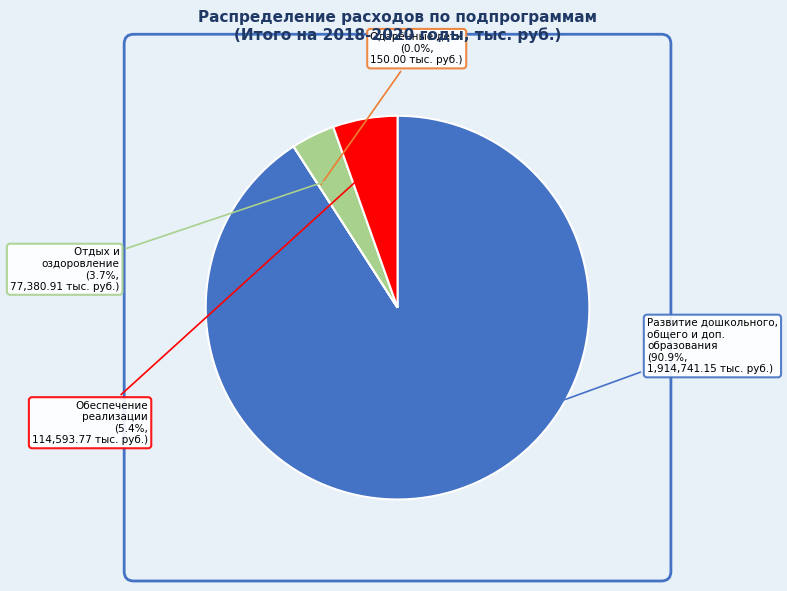

Does any single category account for the majority?

Yes